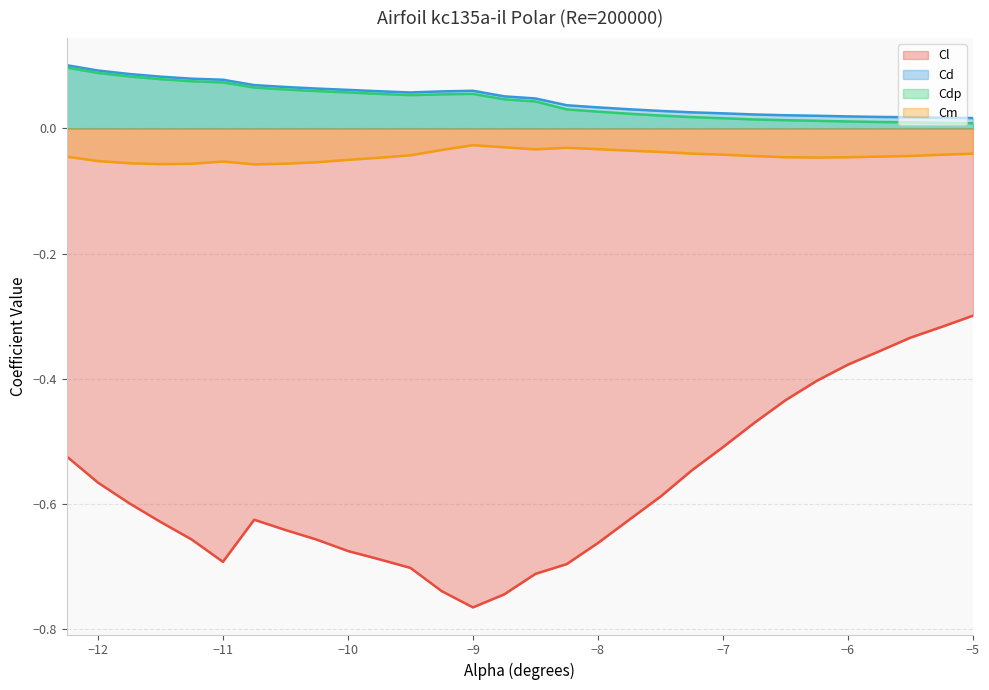

True or false: Cdp and Cd intersect in this chart.

False